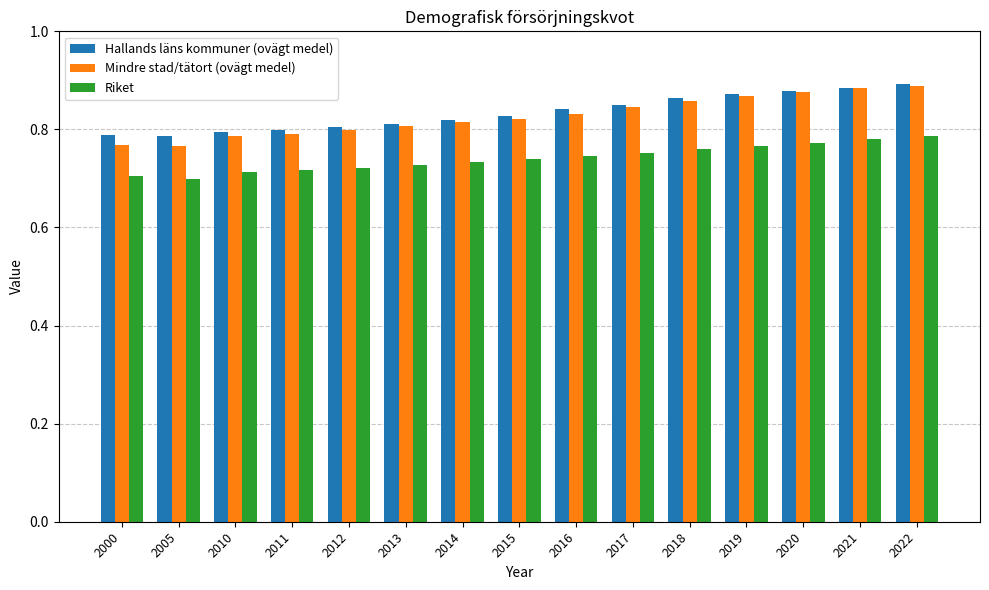

What is the sum of the Hallands läns kommuner (ovägt medel) values at 2020 and 2014?

1.7